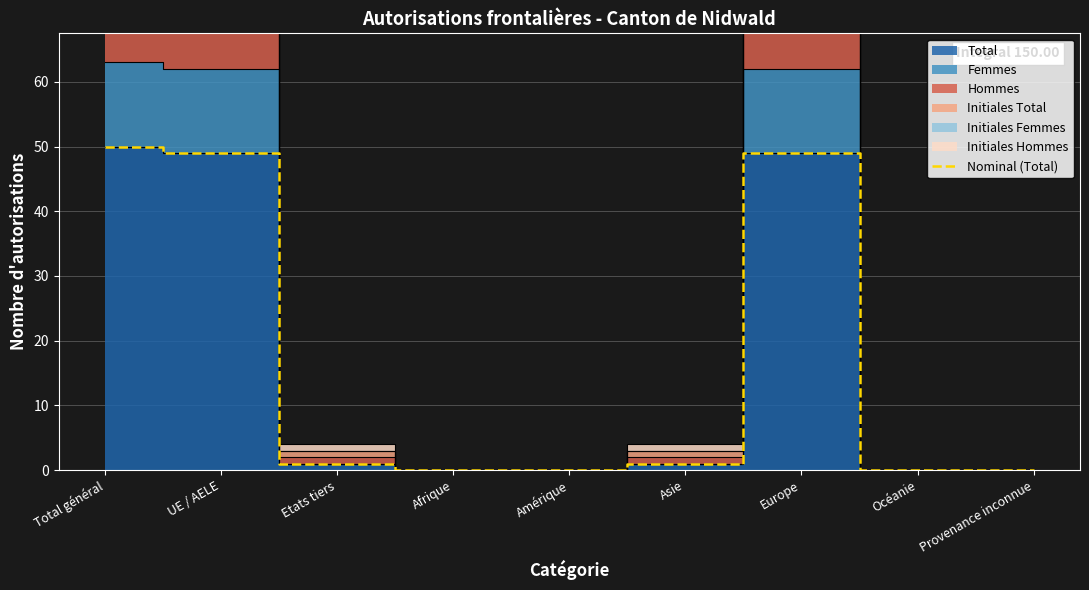

The chart shows a value of 20 at Europe. True or false?

False